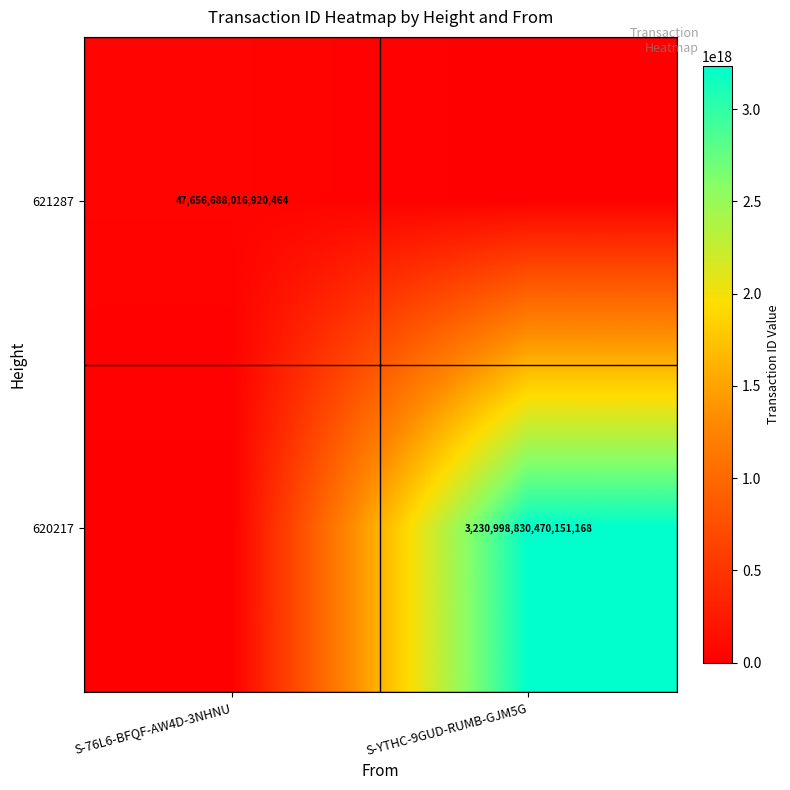

What is the average value of the 620217 series?

1615499415235075584